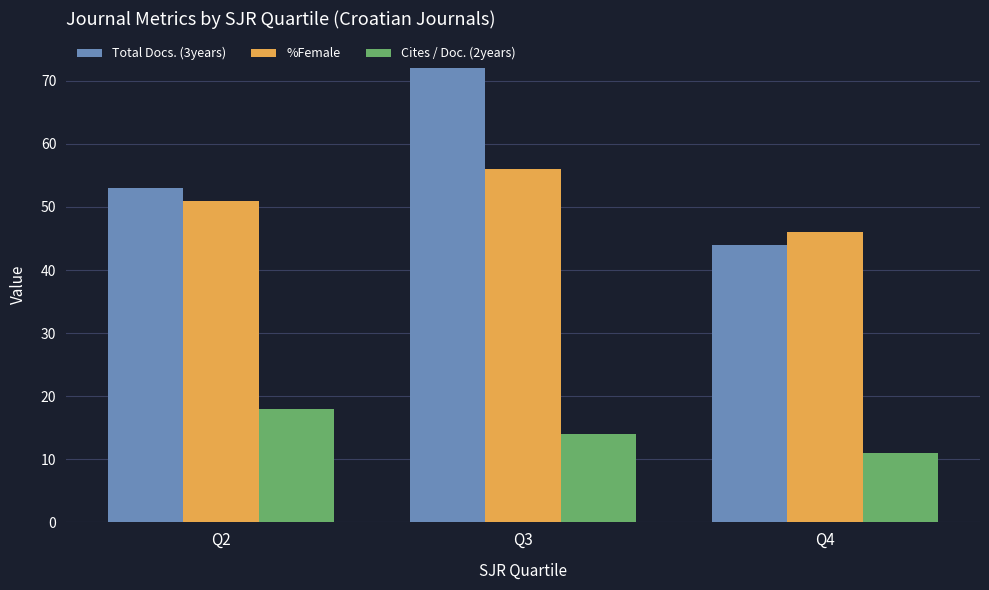

Rank the categories by Total Docs. (3years) value from lowest to highest.

Q4, Q2, Q3